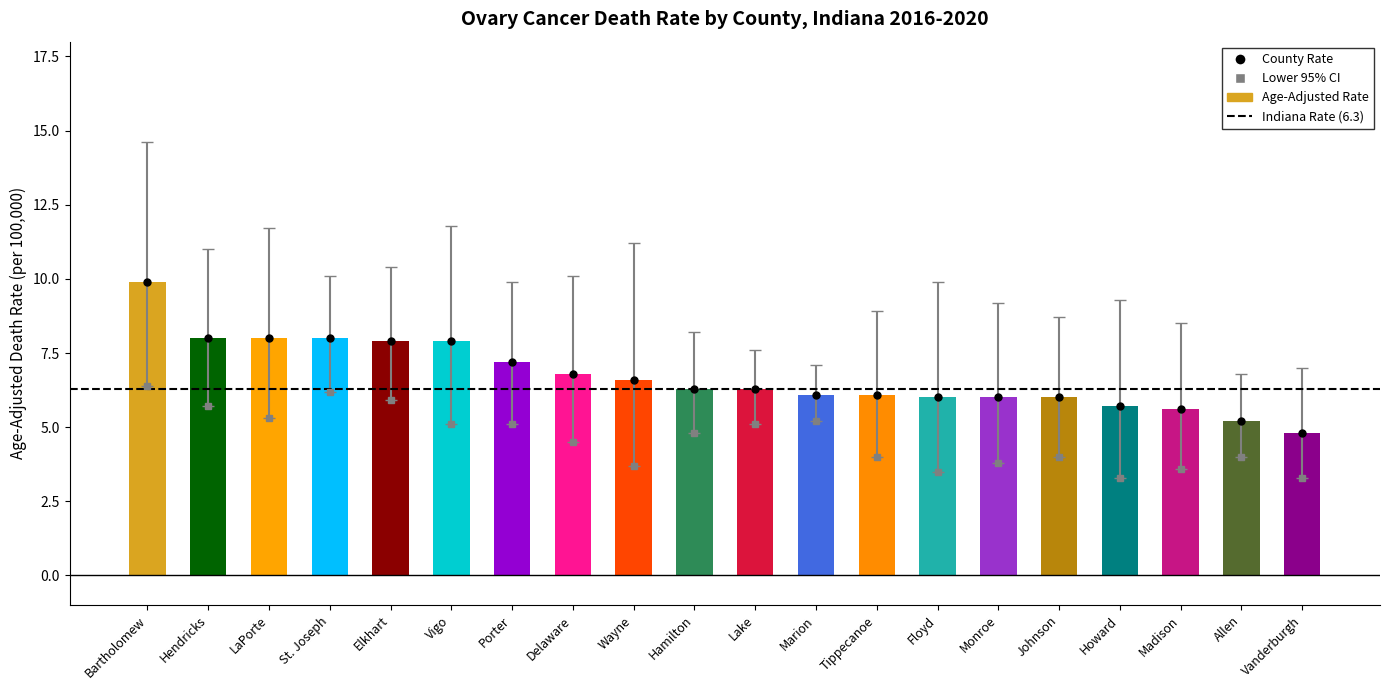

How many data points does each series have?

20